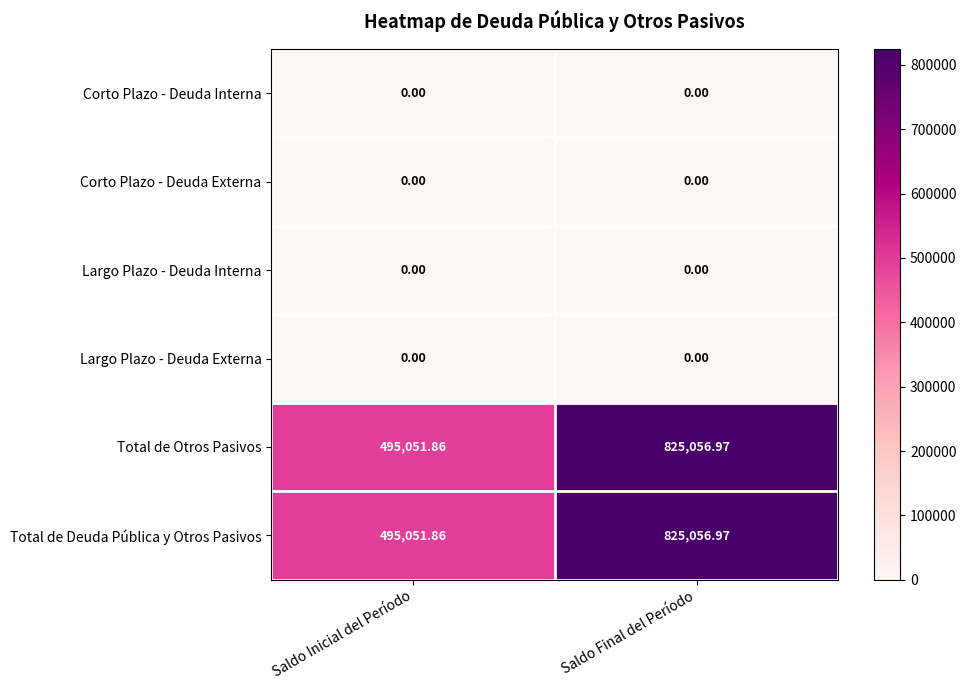

Which category has the highest value across all series?

Saldo Final del Período